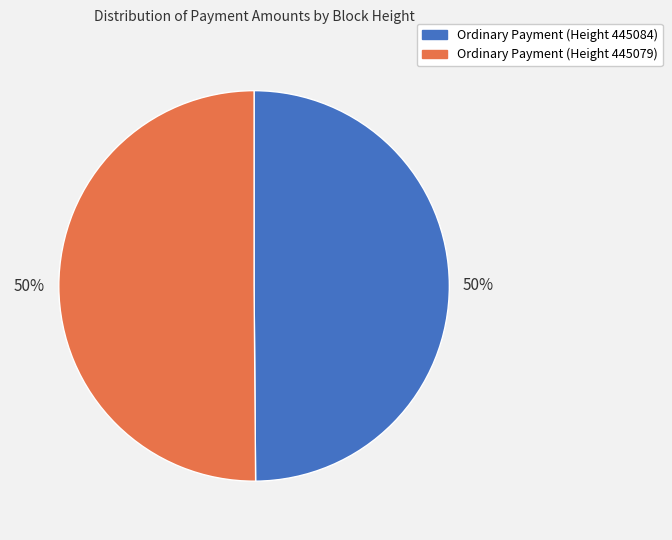

To the nearest percent, what percentage of the pie is Ordinary Payment (Height 445084)?

50%